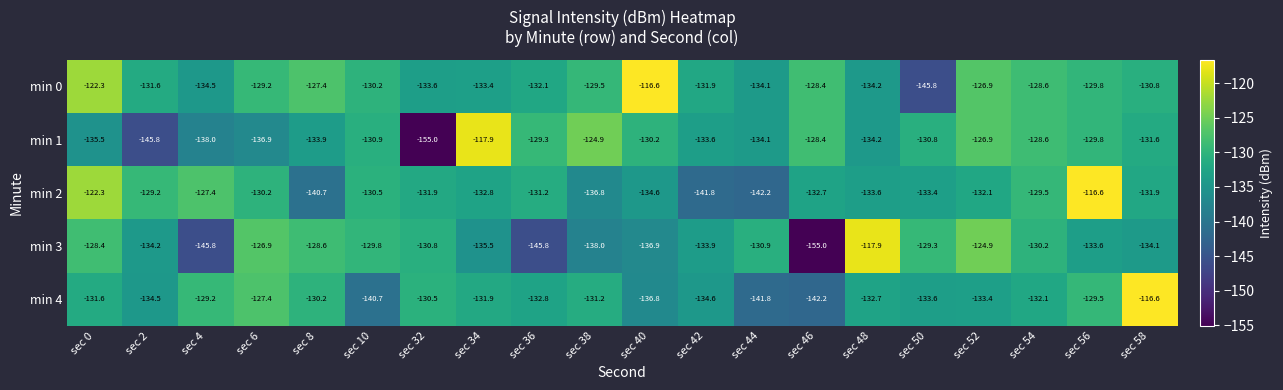

What is the spread (max minus min) of values at sec 2?

16.6